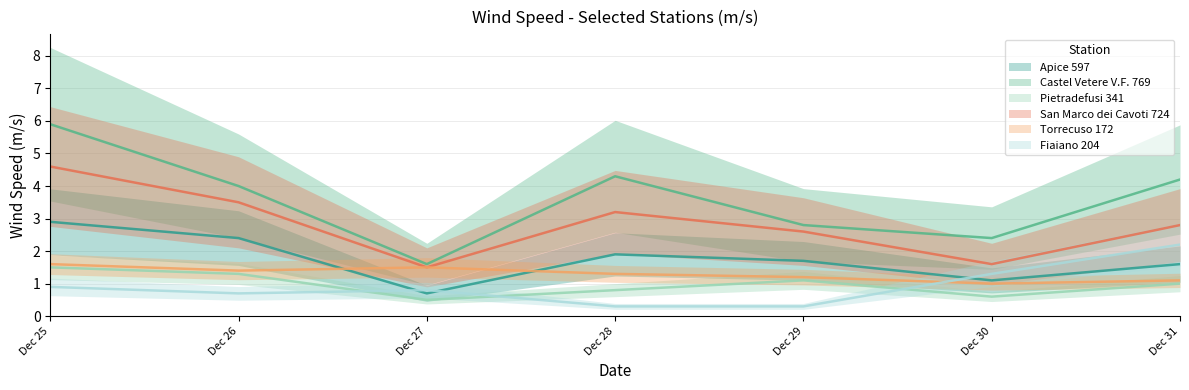

What is the difference between the second highest and second lowest values in the Torrecuso 172 series?

0.4